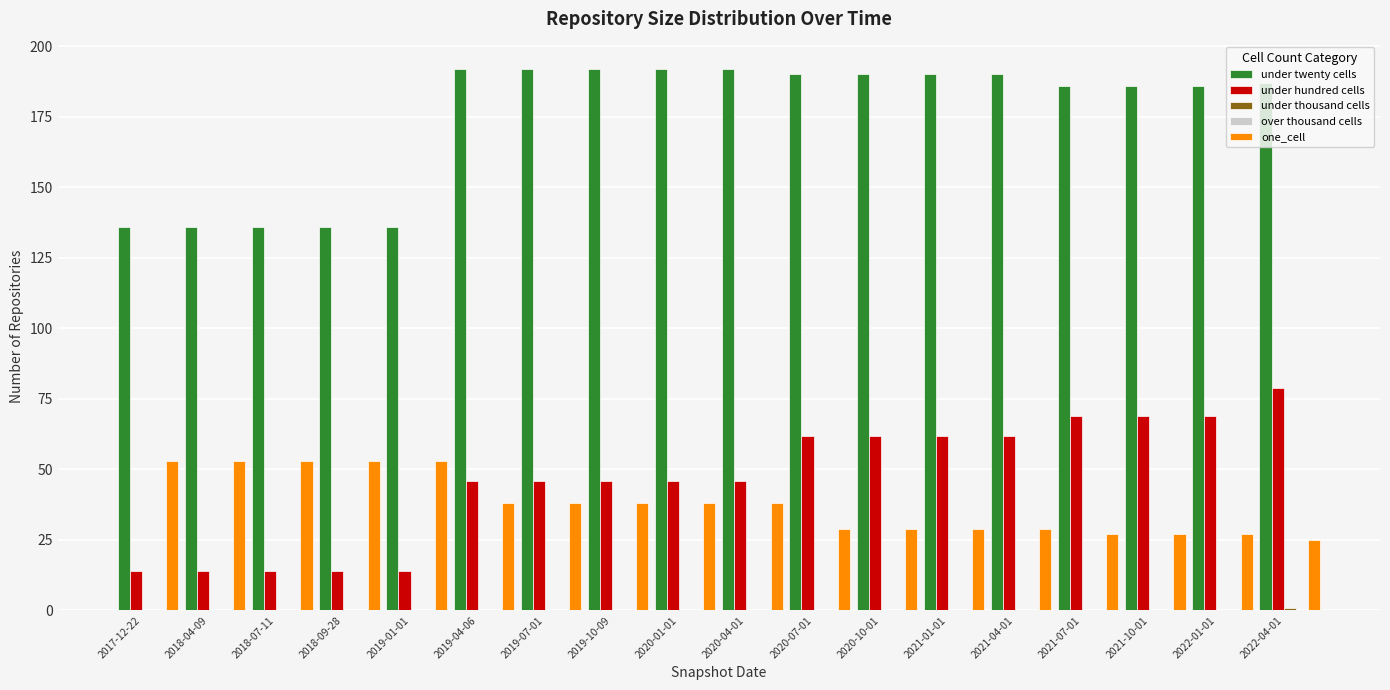

What is the difference between the under twenty cells values at 2021-01-01 and 2019-10-09?

2